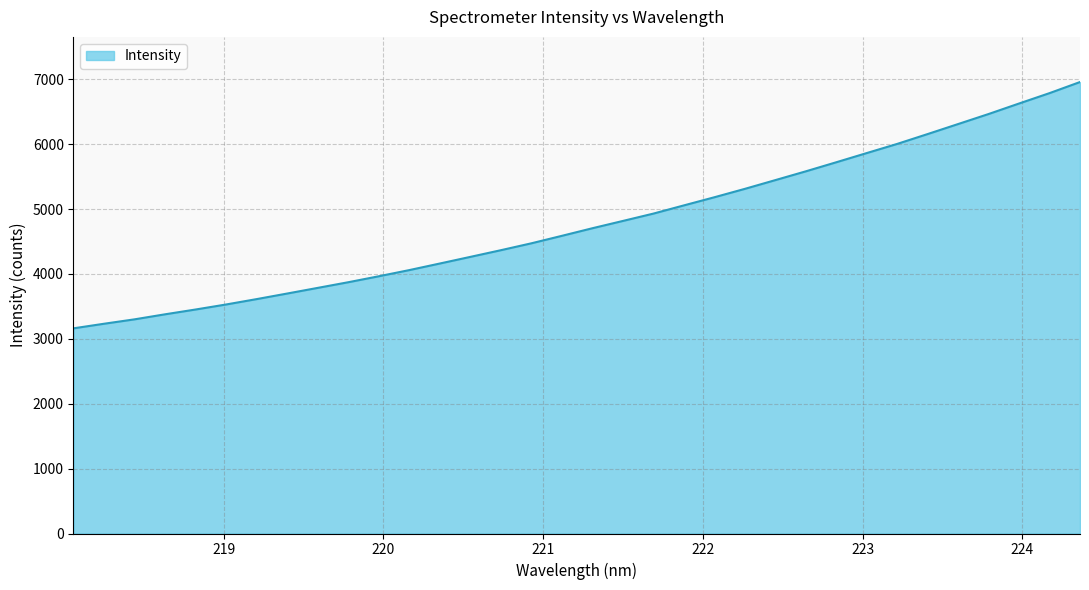

What is the minimum value shown in the chart?

3161.8